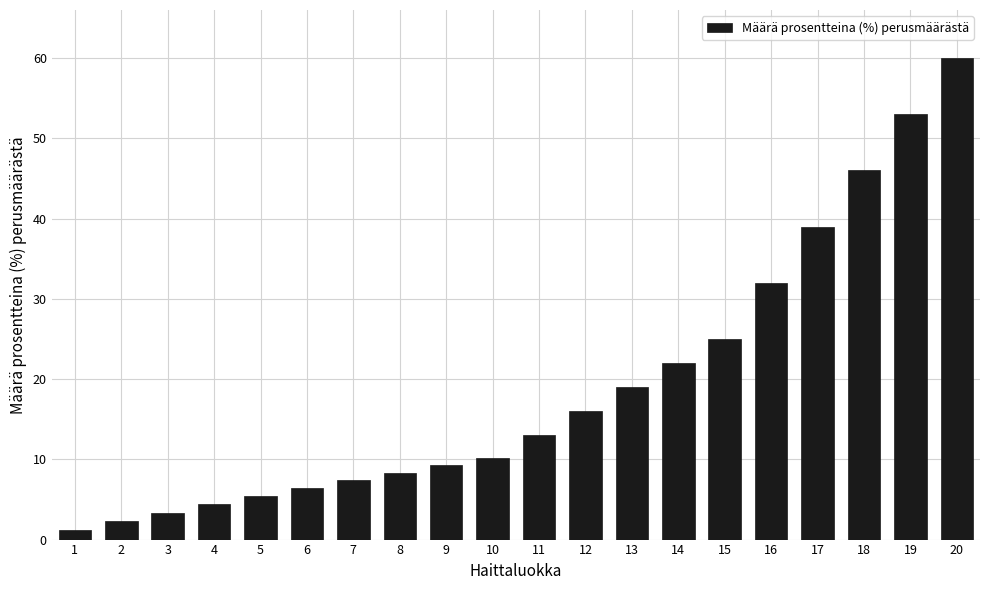

At which category does the chart reach its peak across all series?

20